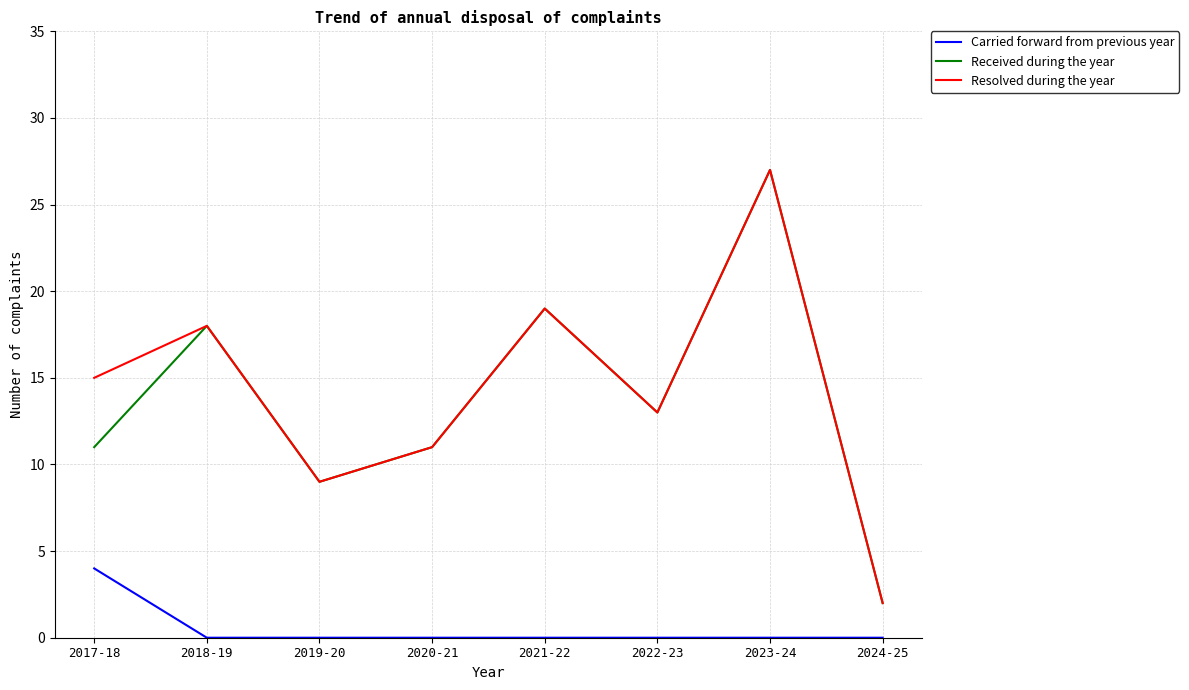

Which series has the largest total across all categories?

Resolved during the year